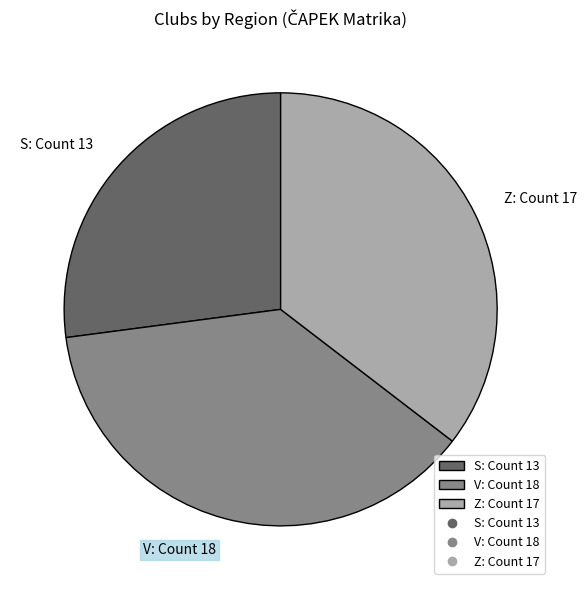

Approximately how many times larger is the value at Z: Count 17 compared to S: Count 13?

1.3